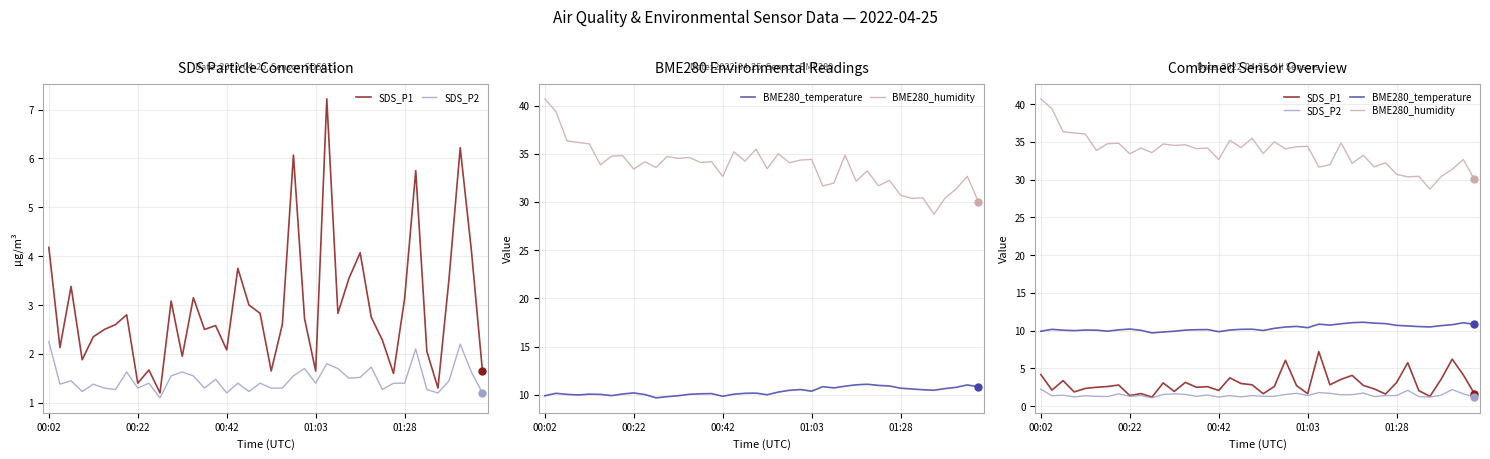

At which category is the sum across all series the highest?

00:02